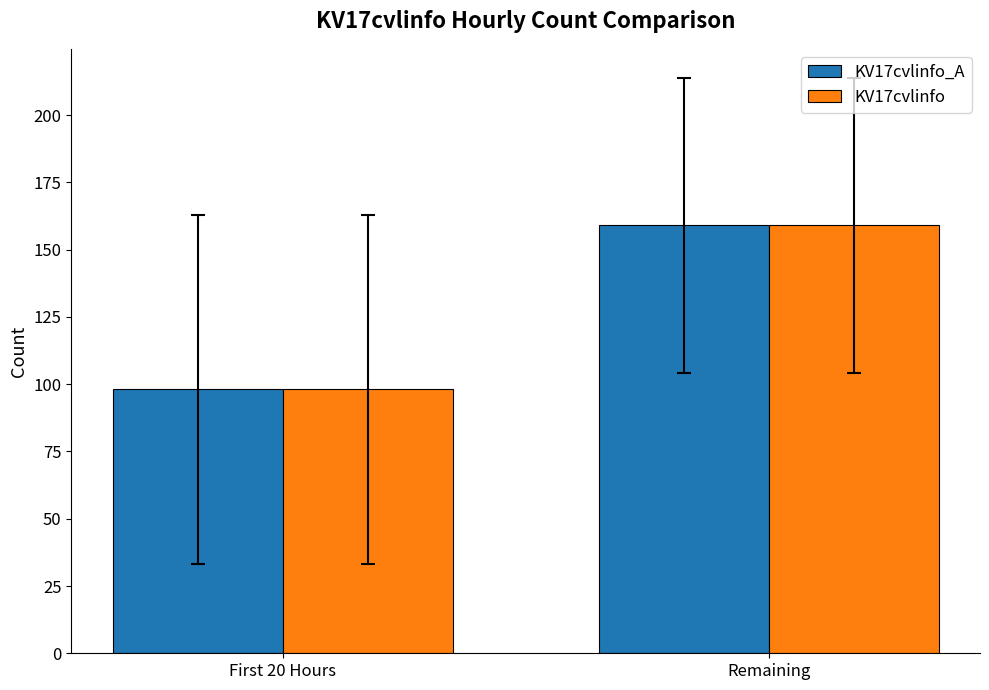

What is the total value across all series at Remaining?

318.2